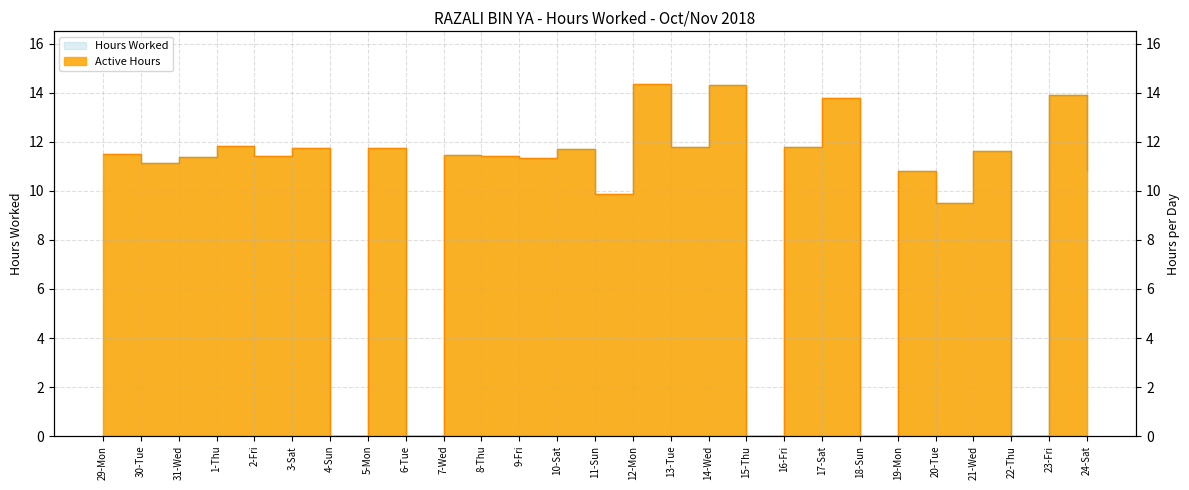

How many points are higher than both their immediate neighbors (excluding endpoints)?

11